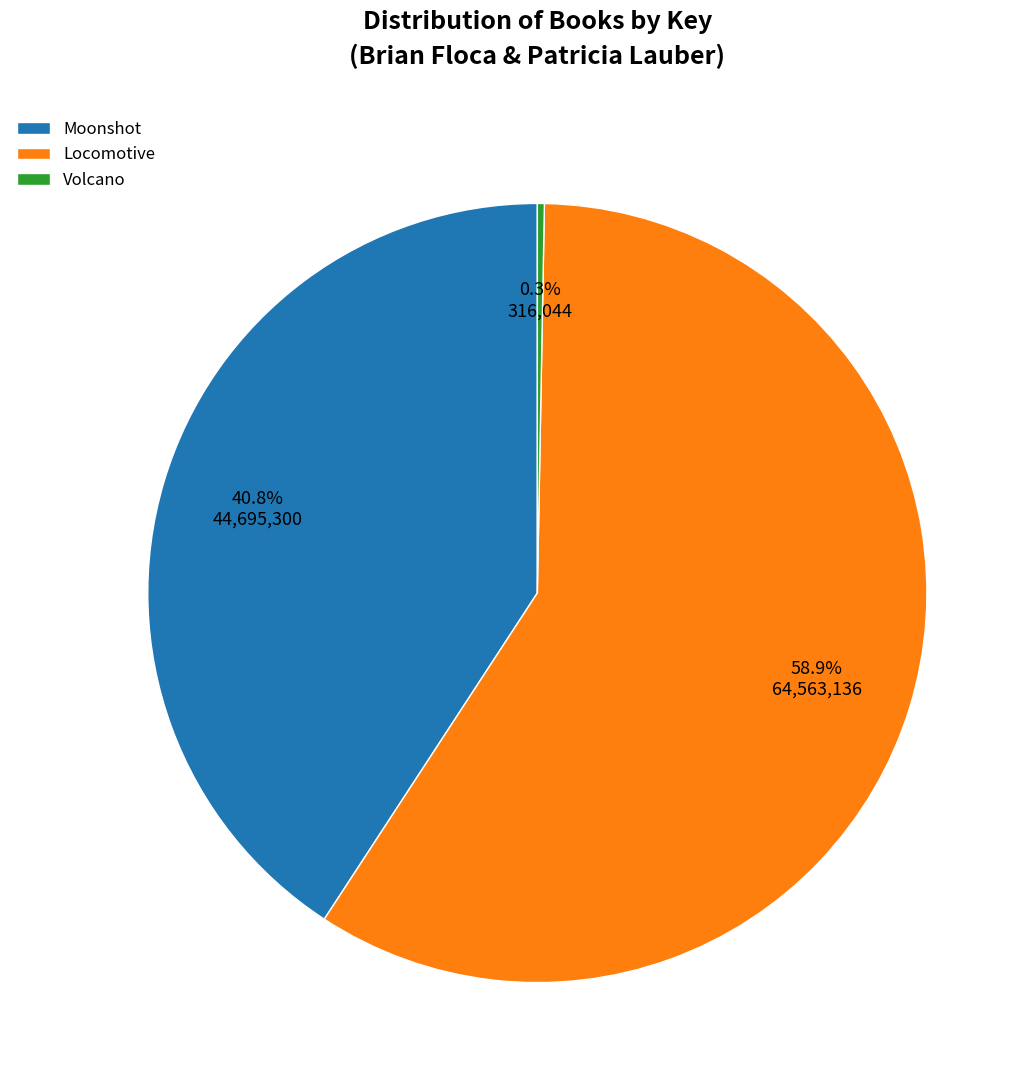

Rank the categories by value from highest to lowest.

Locomotive, Moonshot, Volcano